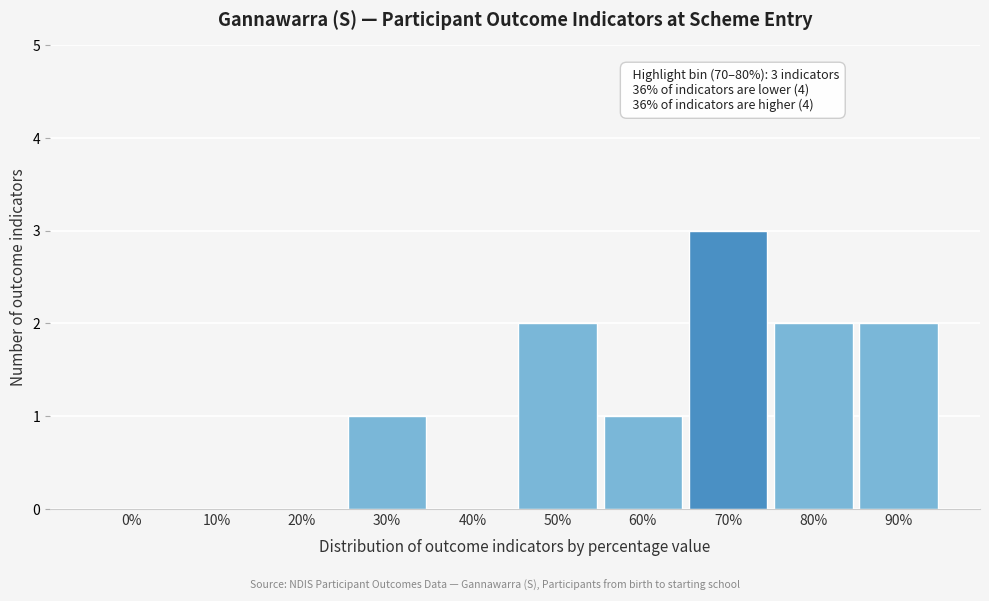

Reading left to right, extract all data points from this chart.

0%=0	10%=0	20%=0	30%=1	40%=0	50%=2	60%=1	70%=3	80%=2	90%=2